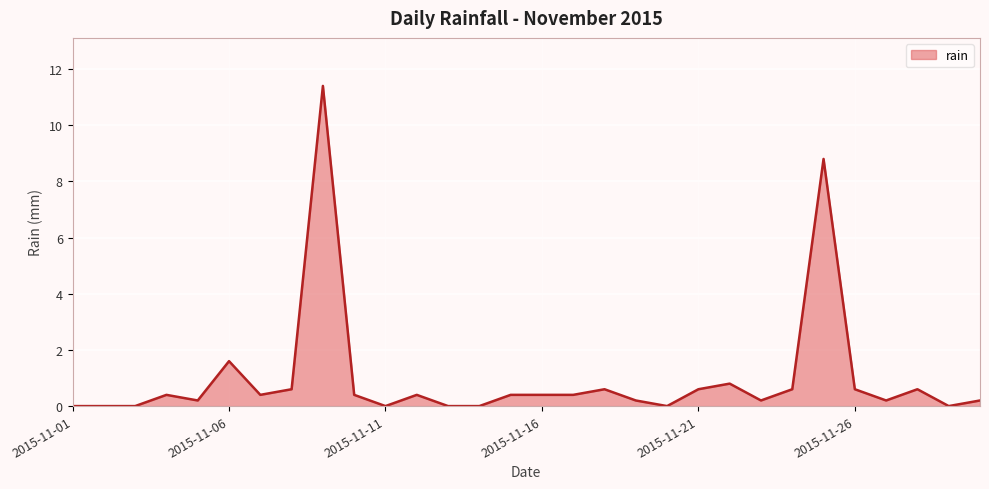

What is the maximum value shown in the chart?

11.4